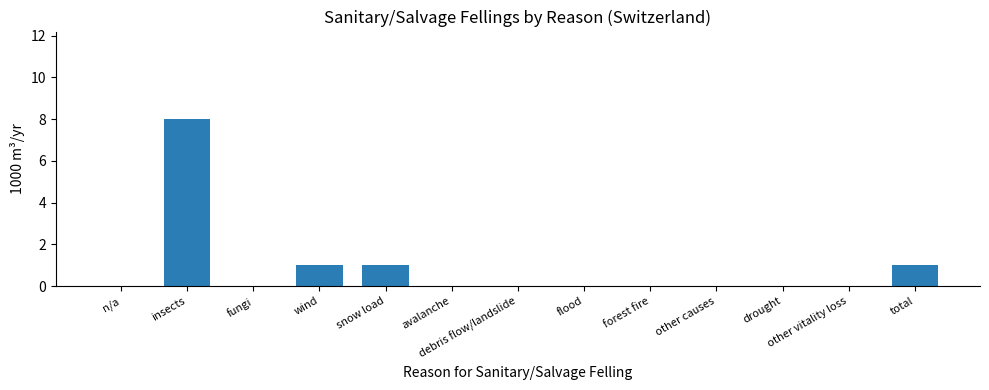

The chart shows a value of -4 at debris flow/landslide. True or false?

False